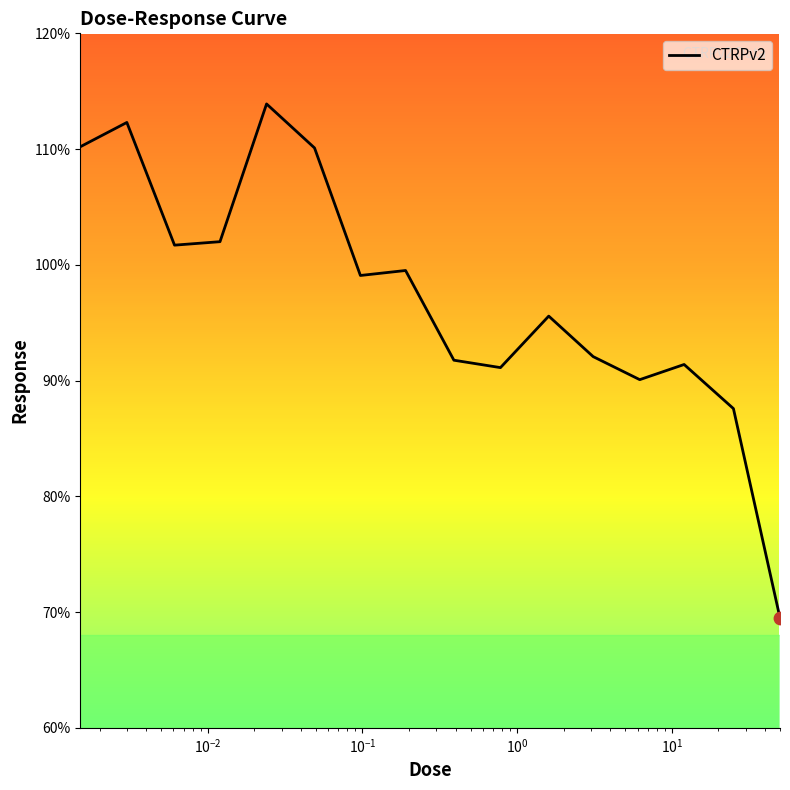

What is the smallest value displayed?

69.5